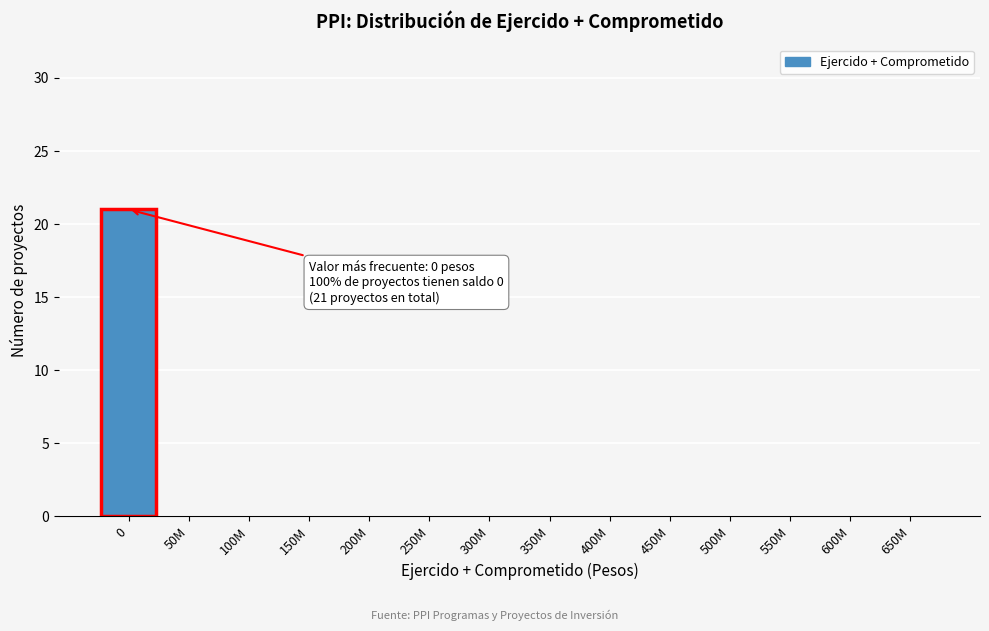

Reading left to right, list all the values displayed in this chart.

0=21	50M=0	100M=0	150M=0	200M=0	250M=0	300M=0	350M=0	400M=0	450M=0	500M=0	550M=0	600M=0	650M=0